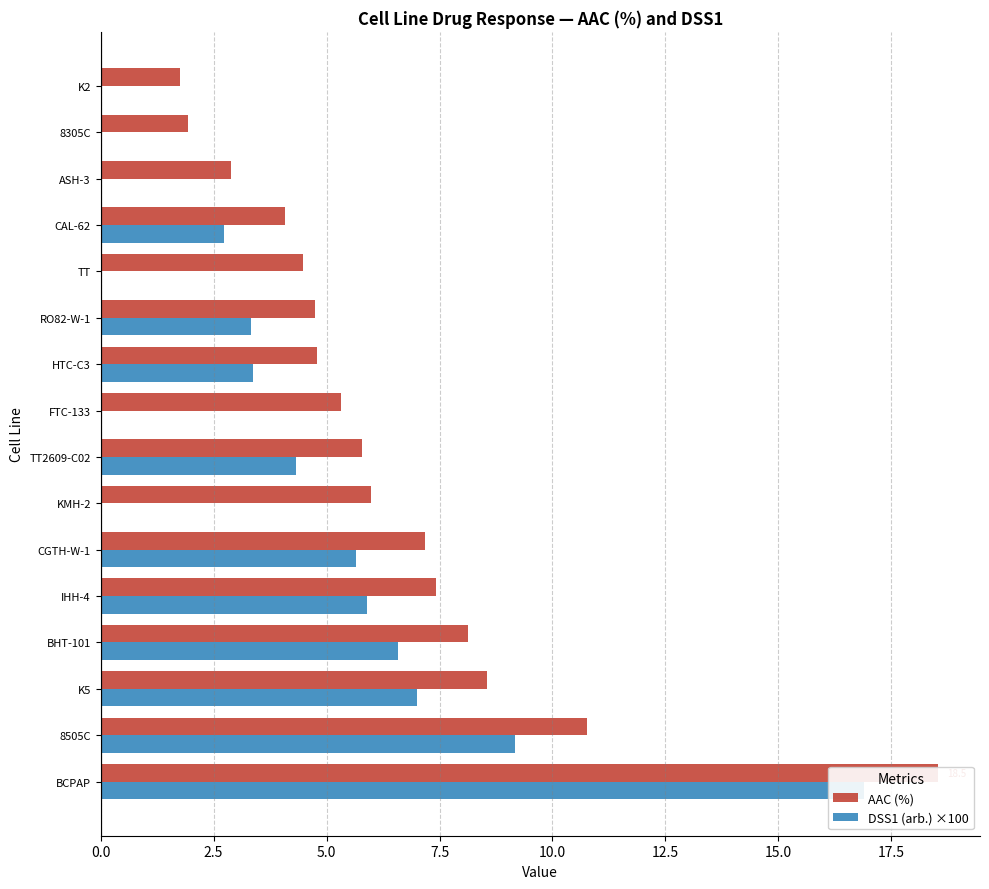

At how many categories does at least one series exceed 2?

14